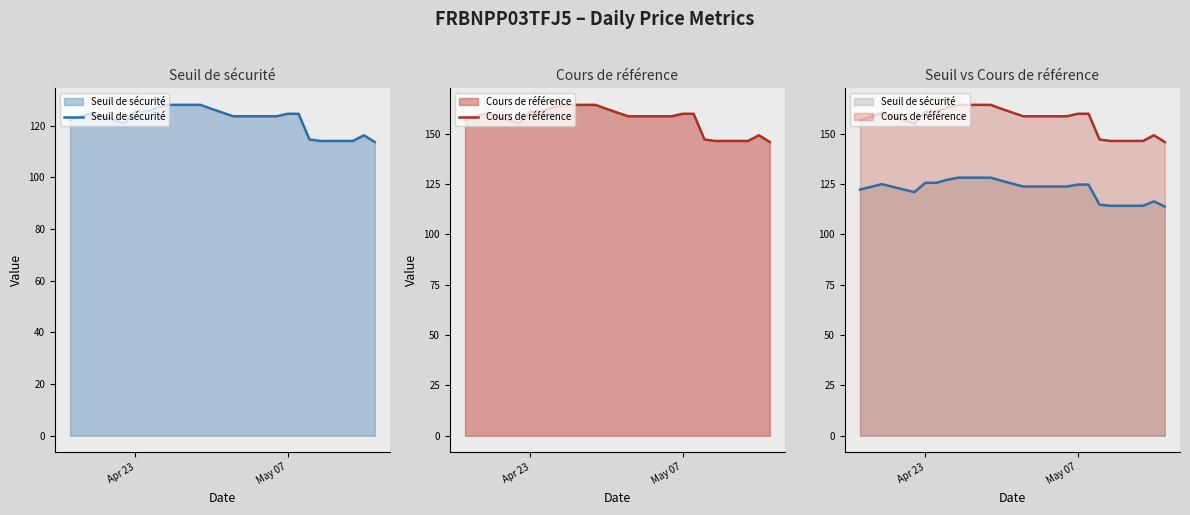

At how many categories does at least one series exceed 138?

20